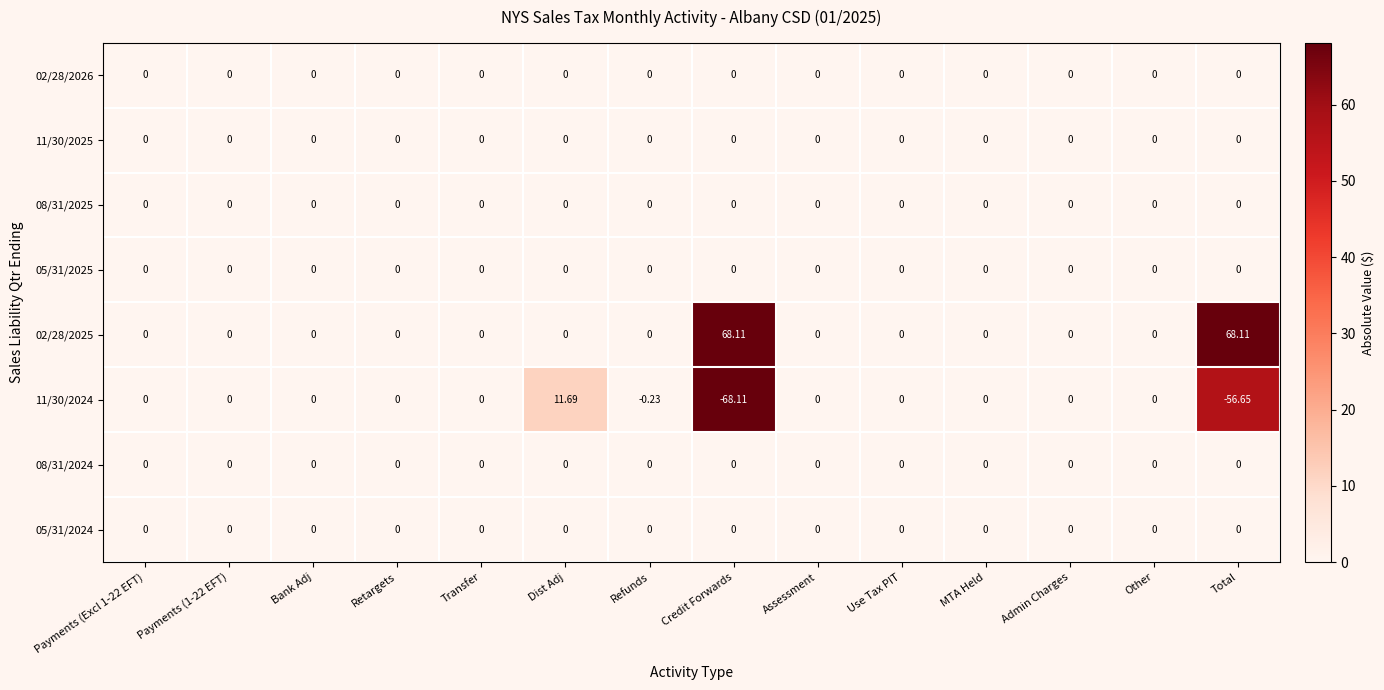

At which category is the sum across all series the highest?

Dist Adj